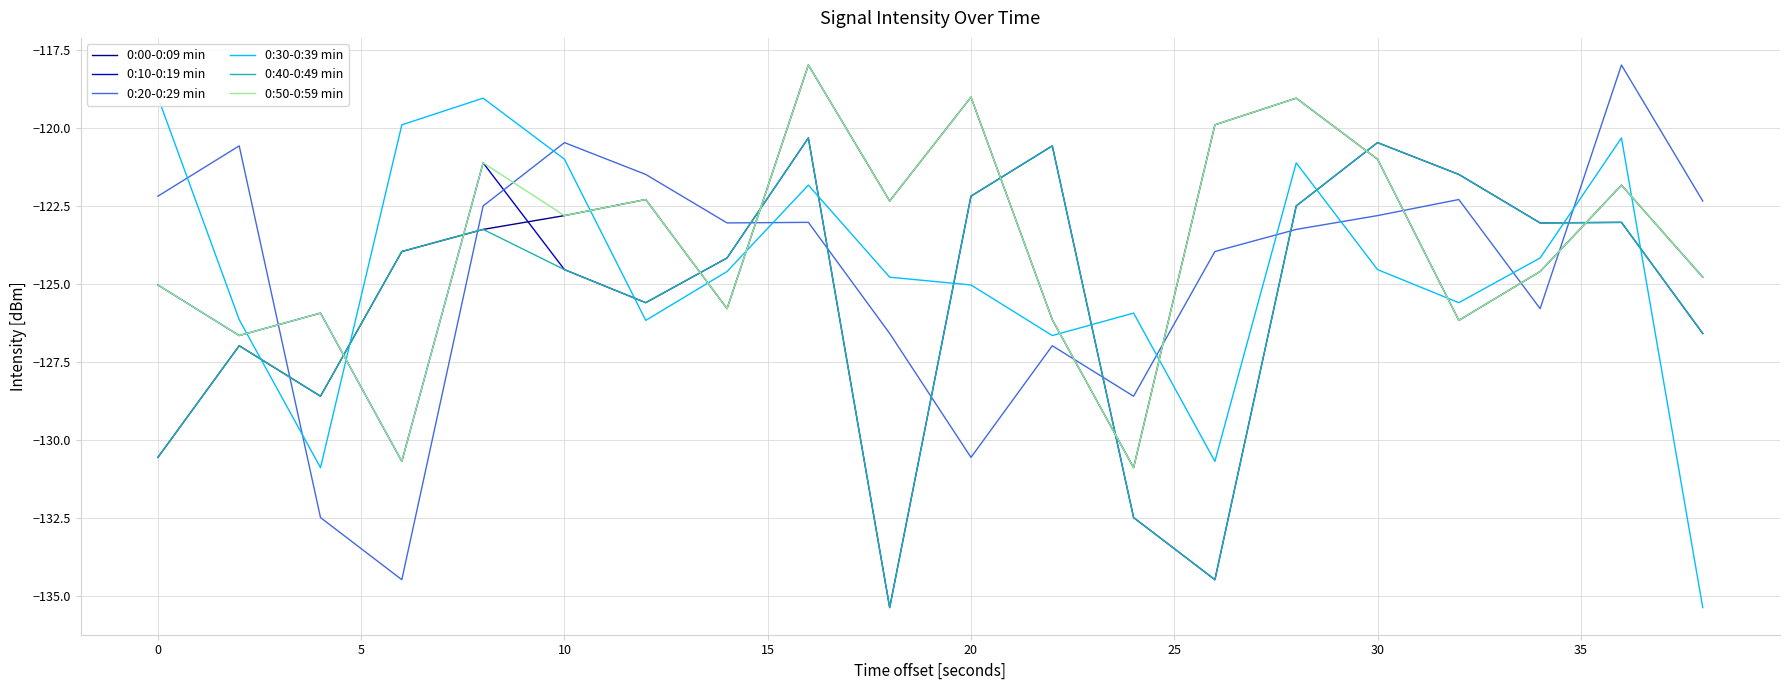

What is the highest value of the 0:20-0:29 min series?

-118.0